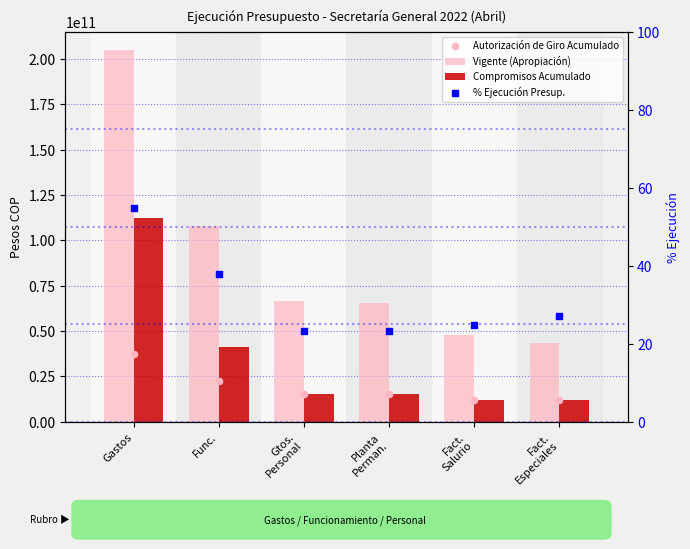

Which series has the largest Y range (max minus min)?

Vigente (Apropiación)